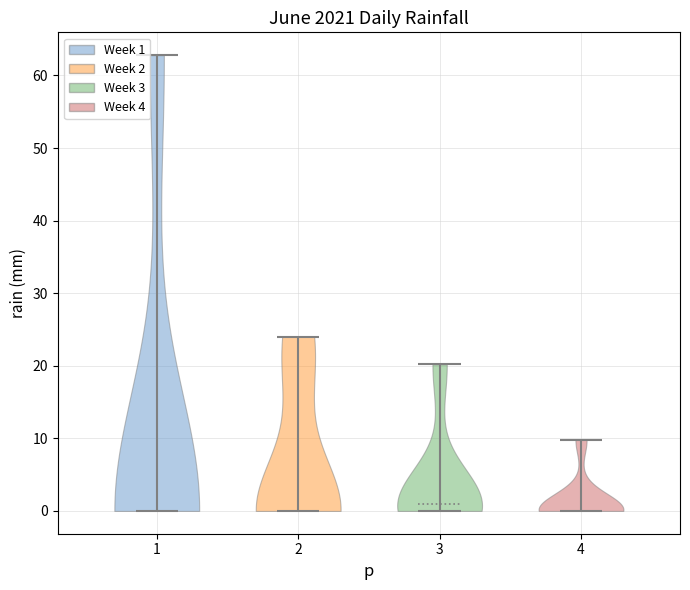

Reading left to right, read every violin against the y-axis: where its median line is, and the lowest and highest points it reaches. The values are not printed on the chart, so give them approximately, as read against the axis.

1: median line 0, lowest point 0, highest point 63
2: median line 0, lowest point 0, highest point 24
3: median line 1, lowest point 0, highest point 20
4: median line 0, lowest point 0, highest point 10